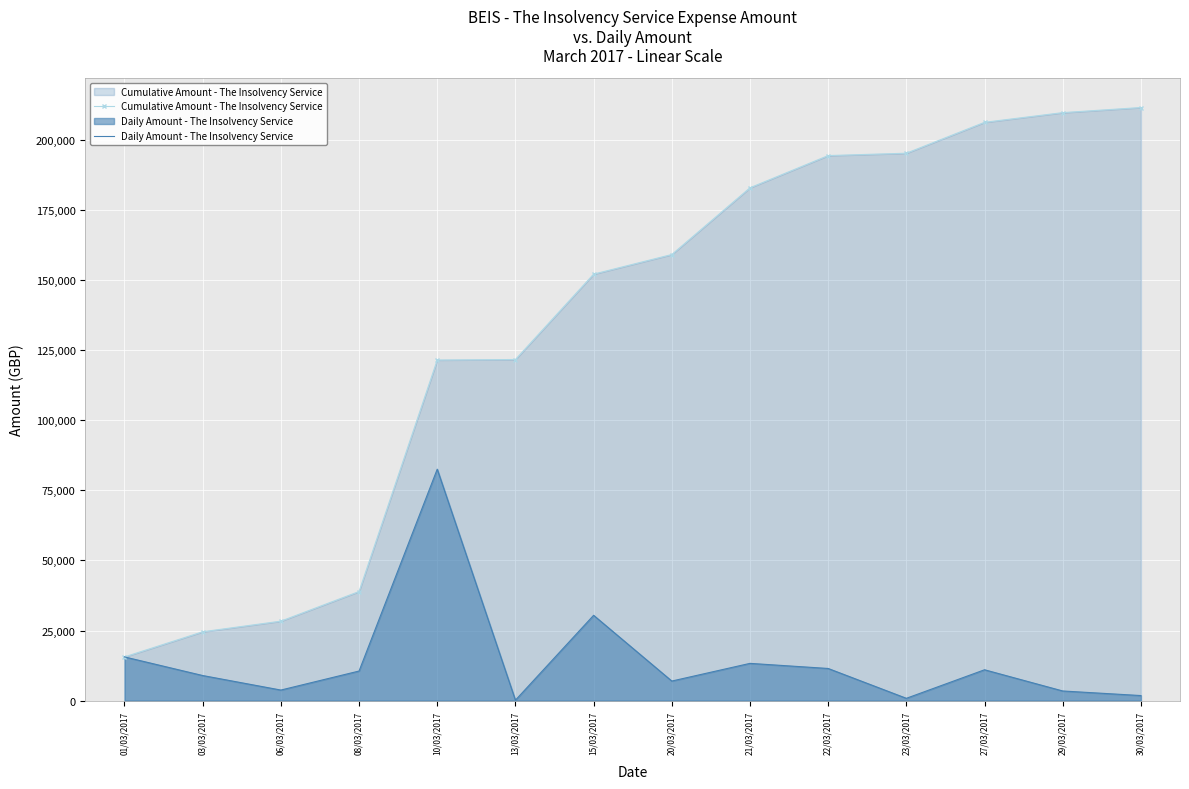

What is the sum of the Daily Amount - The Insolvency Service values at 06/03/2017 and 01/03/2017?

19387.3